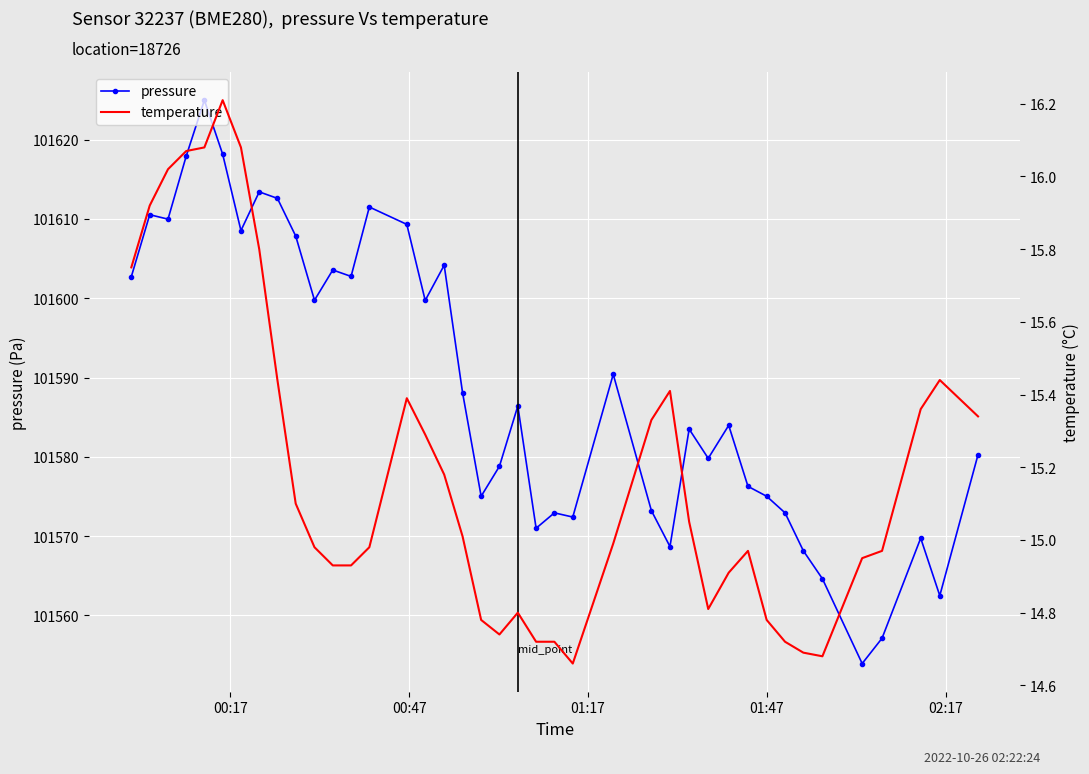

What is the difference between the maximum and minimum values in the temperature series?

1.6